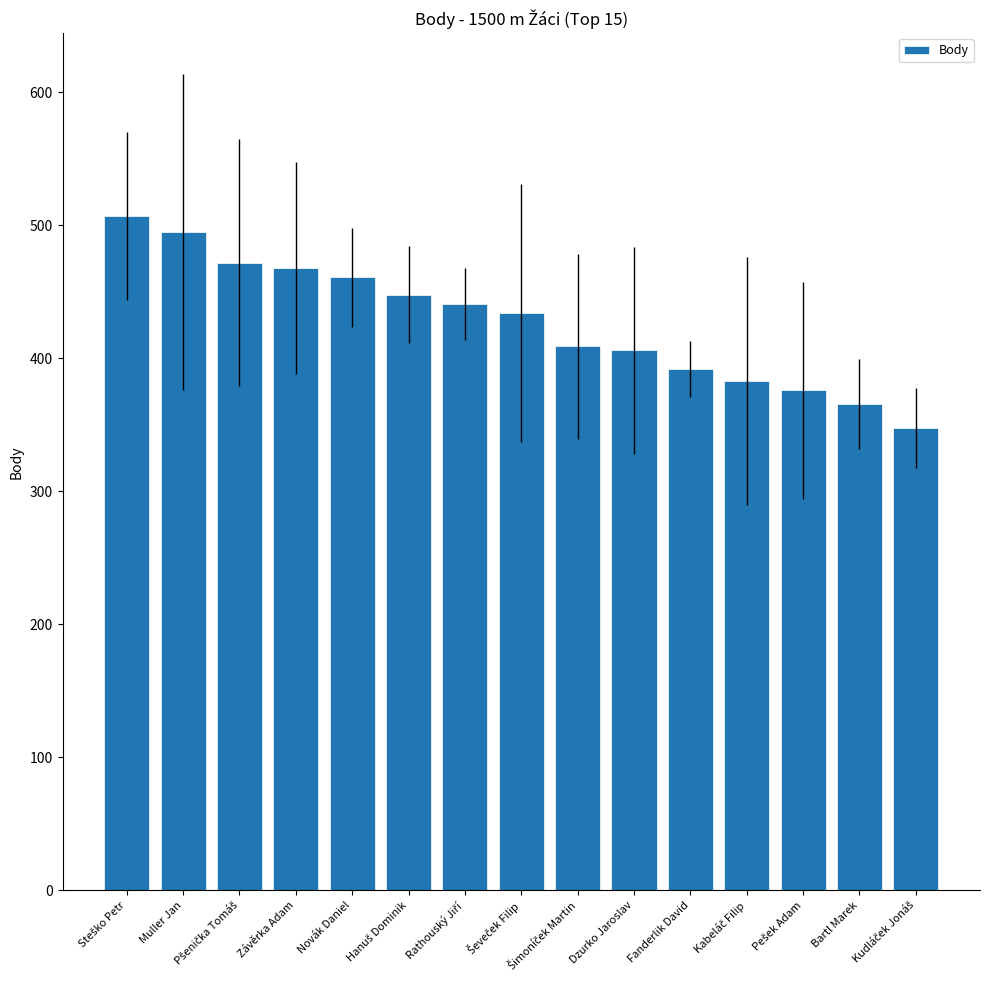

What is the difference between the maximum and minimum values?

159